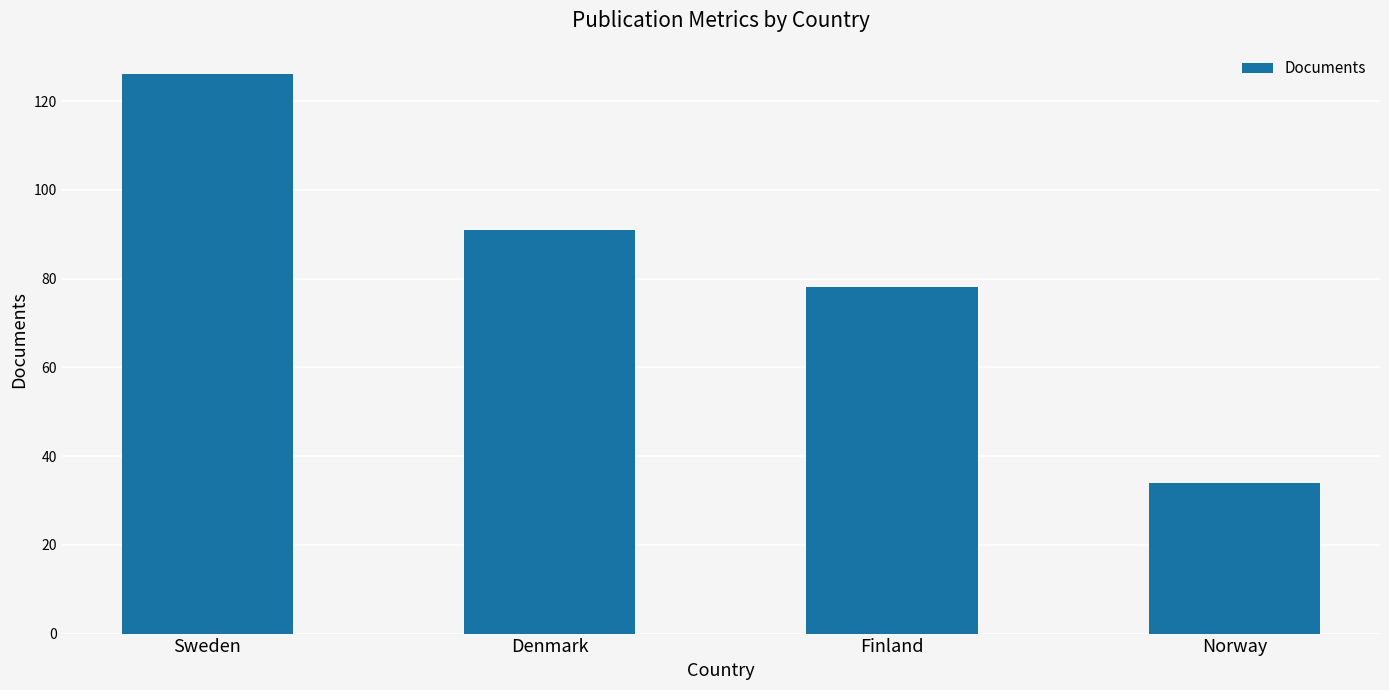

What is the change in value from Sweden to Finland?

-48